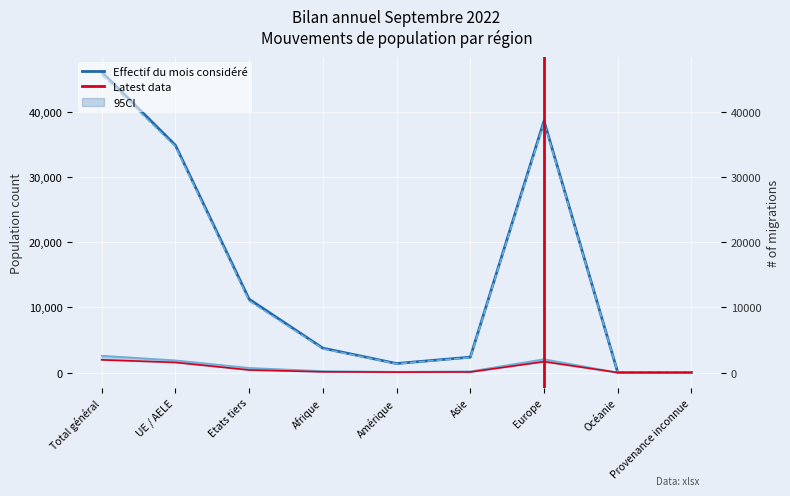

What is the label of the 7th point from the left?

Europe